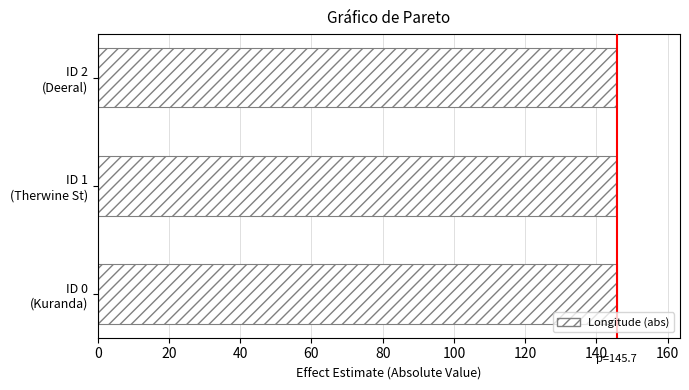

What is the maximum value shown in the chart?

145.9